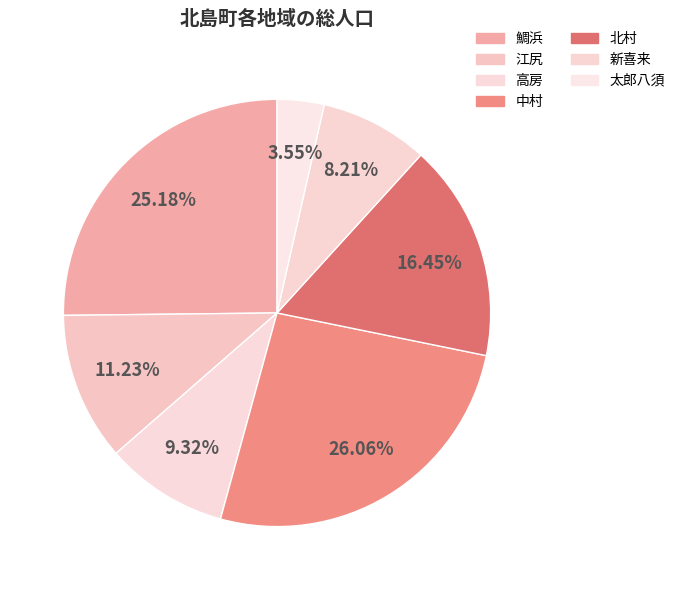

To the nearest percent, what portion does 太郎八須 represent?

4%